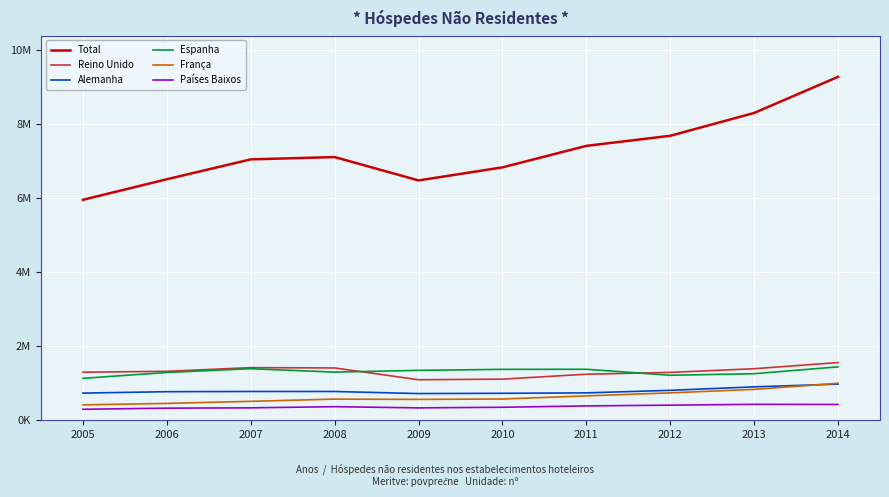

What is the sum of the Reino Unido values at 2013 and 2012?

2685886